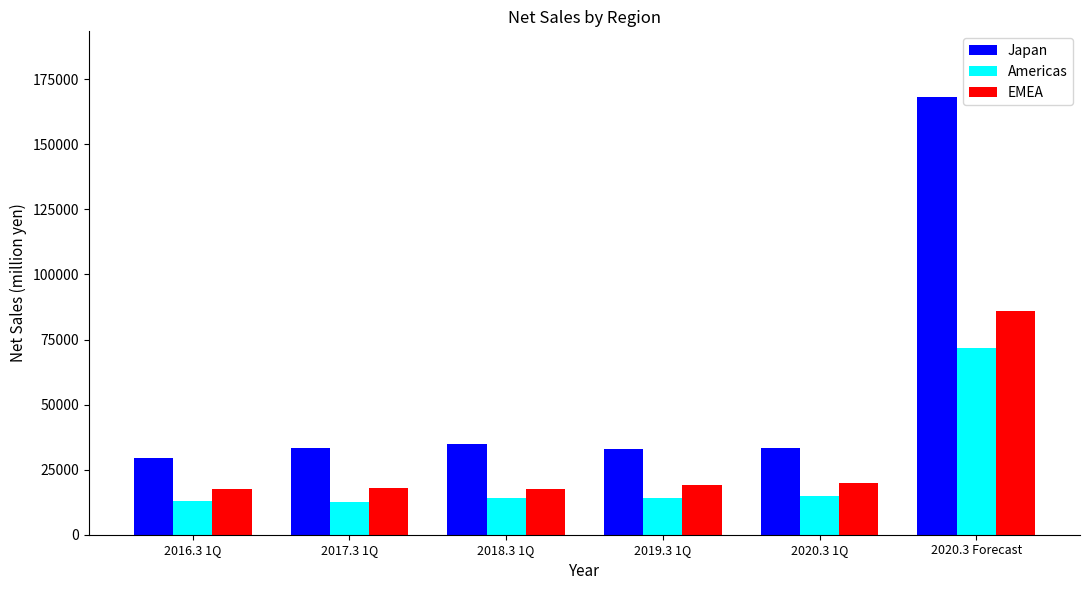

Is the value of Japan at 2017.3 1Q greater than the value of EMEA at 2016.3 1Q?

Yes